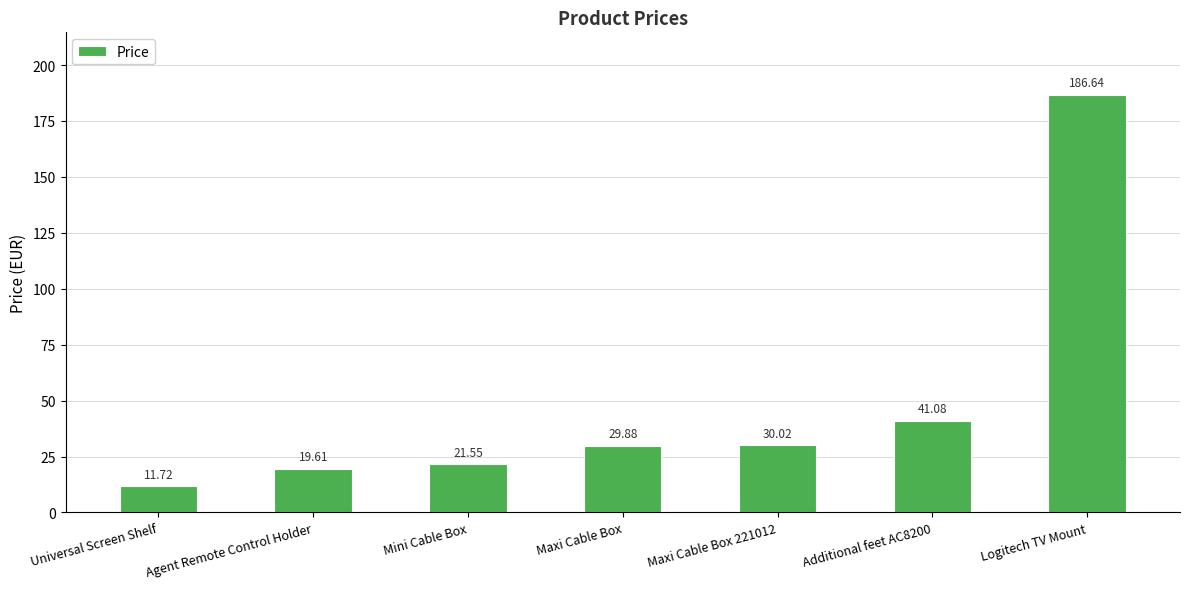

Which label corresponds to the smallest value in the chart?

Universal Screen Shelf